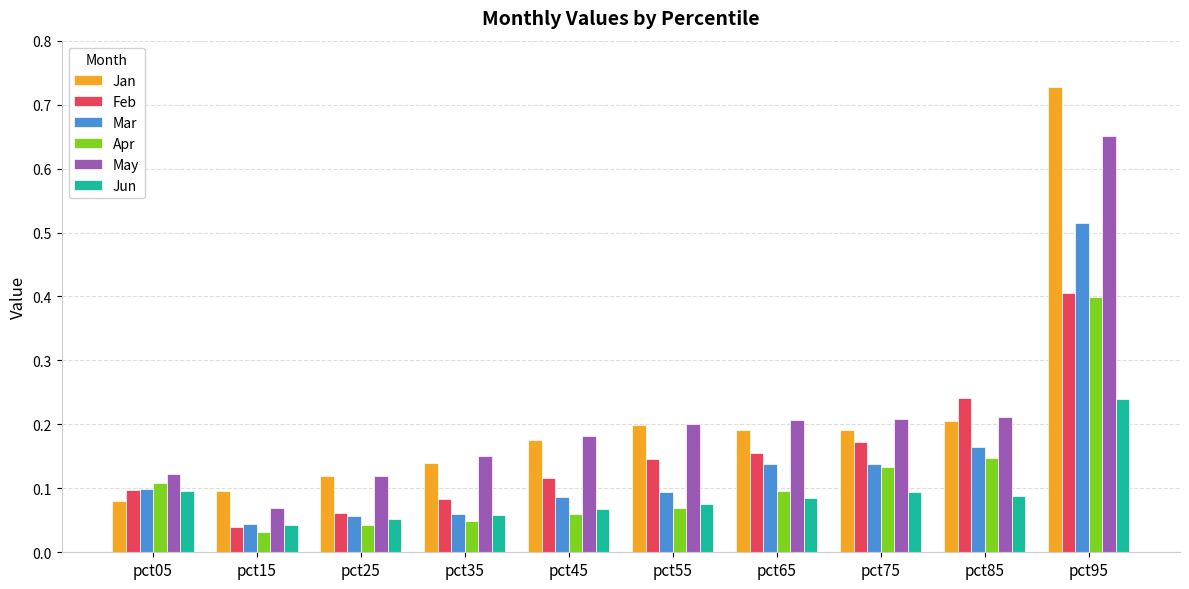

Which series changed the most between pct25 and pct75?

Feb